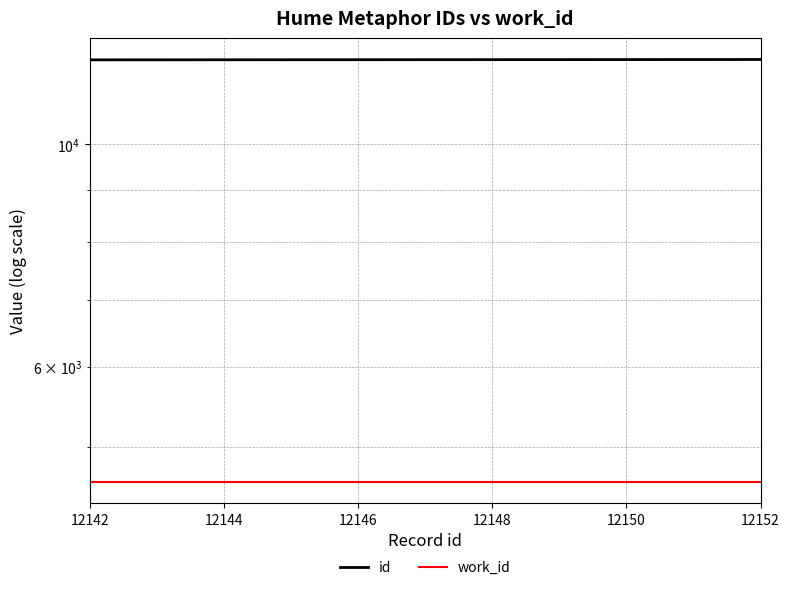

What is the minimum value for id?

12142